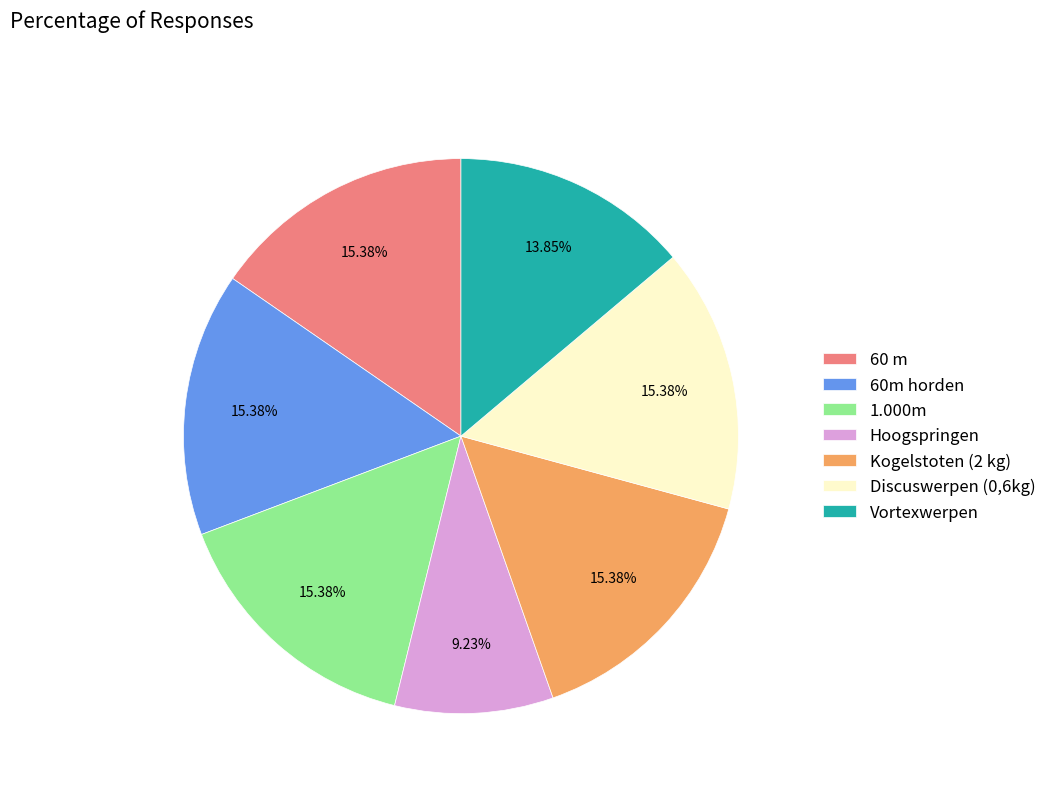

Count the number of slices in the pie.

7